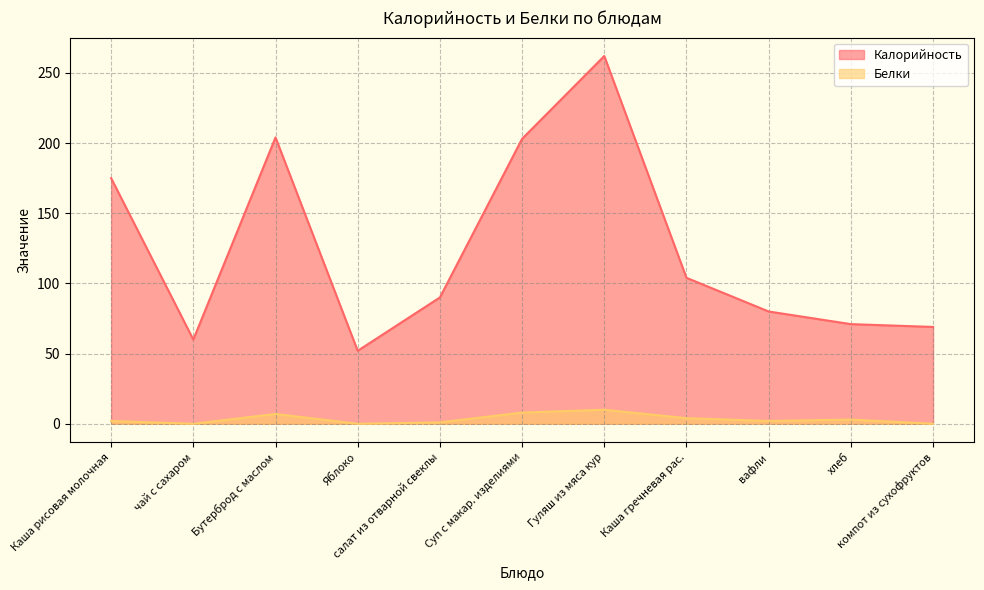

Count the Белки values in the range 0 to 7.

9